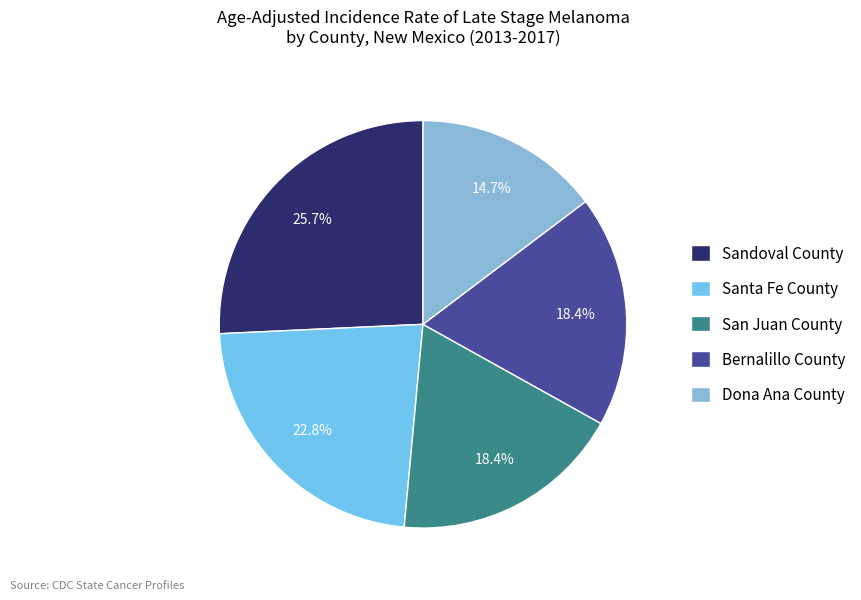

Count the number of slices in the pie.

5